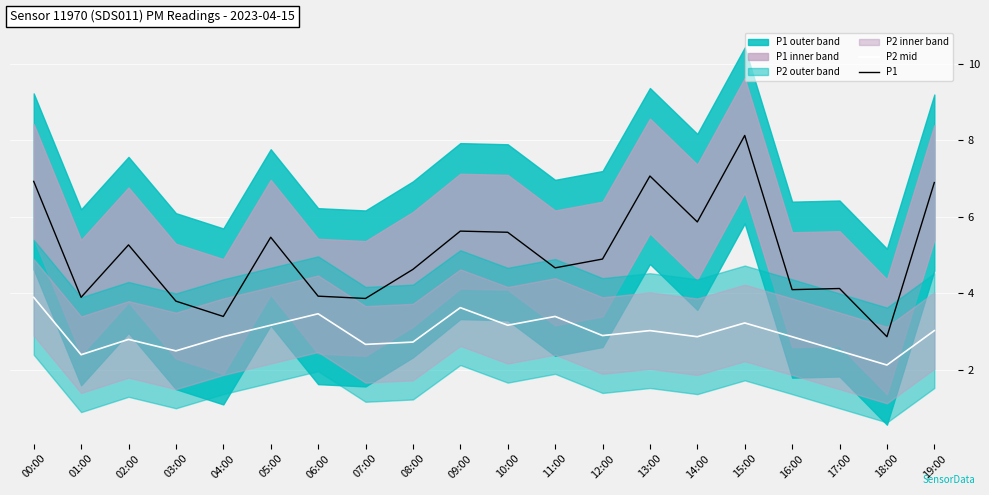

The value of P1 at 17:00 is 4.1. True or false?

True